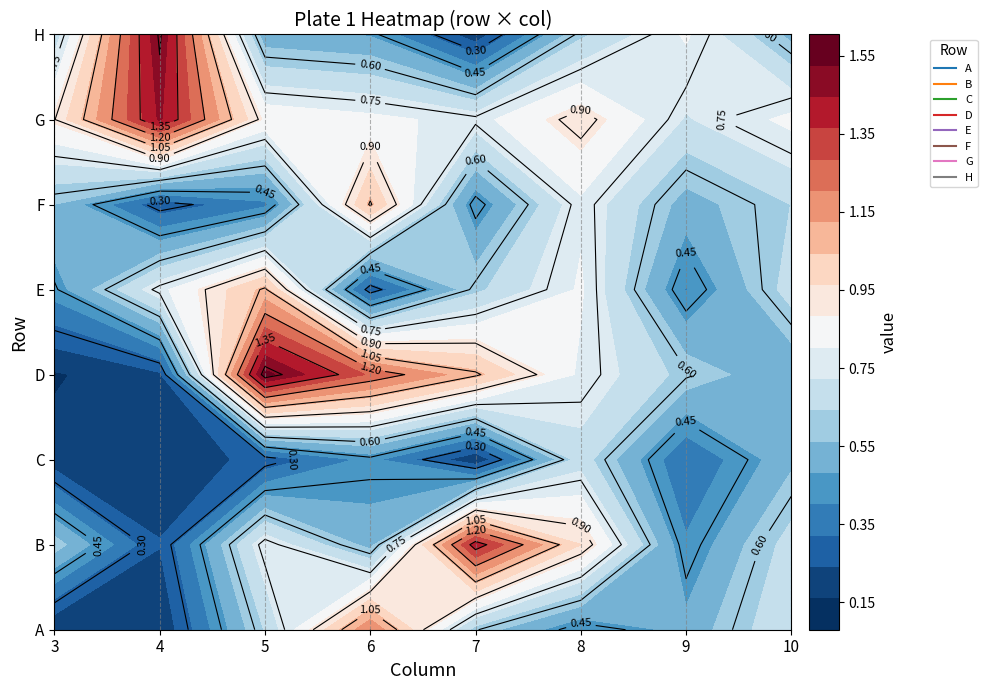

Which category has the lowest value across all series?

3